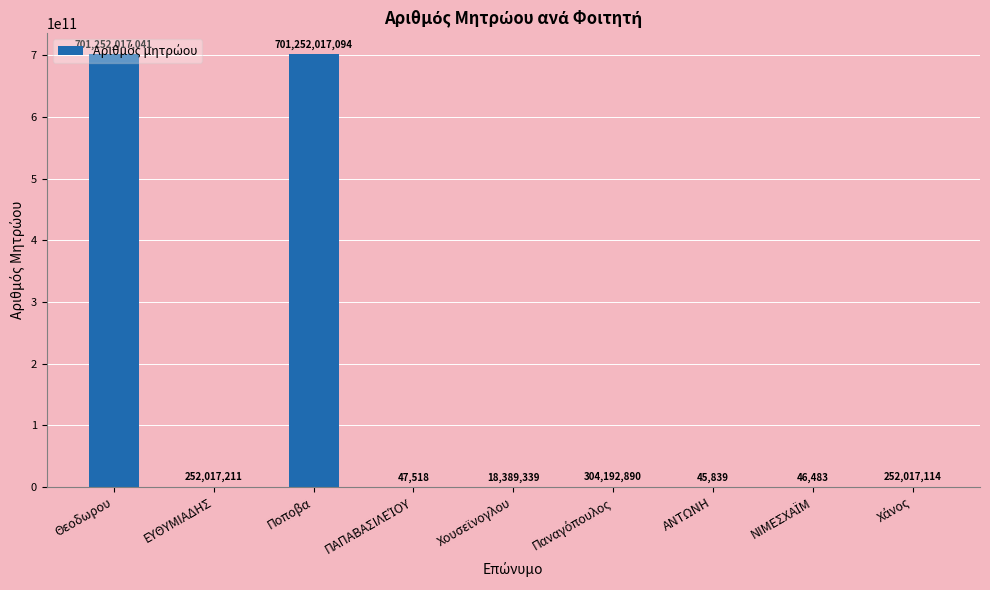

Reading right to left, list all the values displayed in this chart.

252017114	46483	45839	304192890	18389339	47518	701252017094	252017211	701252017041